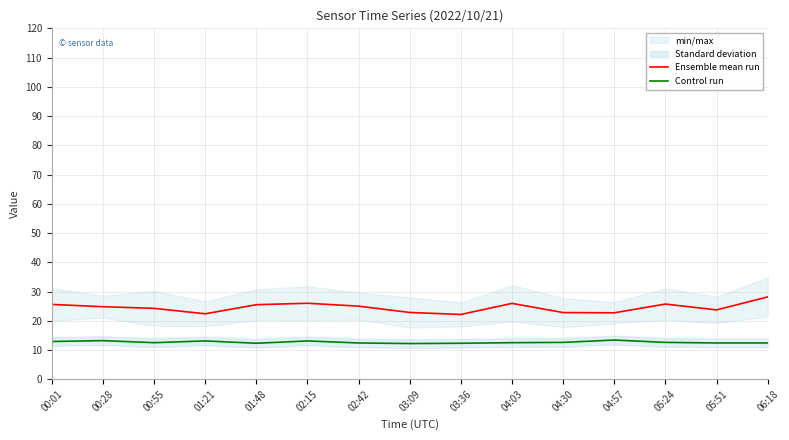

Reading left to right, list all the values displayed in this chart.

Ensemble mean run: 00:01=25.6	00:28=24.8	00:55=24.2	01:21=22.4	01:48=25.5	02:15=26.0	02:42=25.0	03:09=22.8	03:36=22.1	04:03=25.9	04:30=22.8	04:57=22.7	05:24=25.7	05:51=23.7	06:18=28.1
Control run: 00:01=12.9	00:28=13.2	00:55=12.5	01:21=13.1	01:48=12.3	02:15=13.1	02:42=12.4	03:09=12.2	03:36=12.3	04:03=12.5	04:30=12.6	04:57=13.4	05:24=12.6	05:51=12.4	06:18=12.4